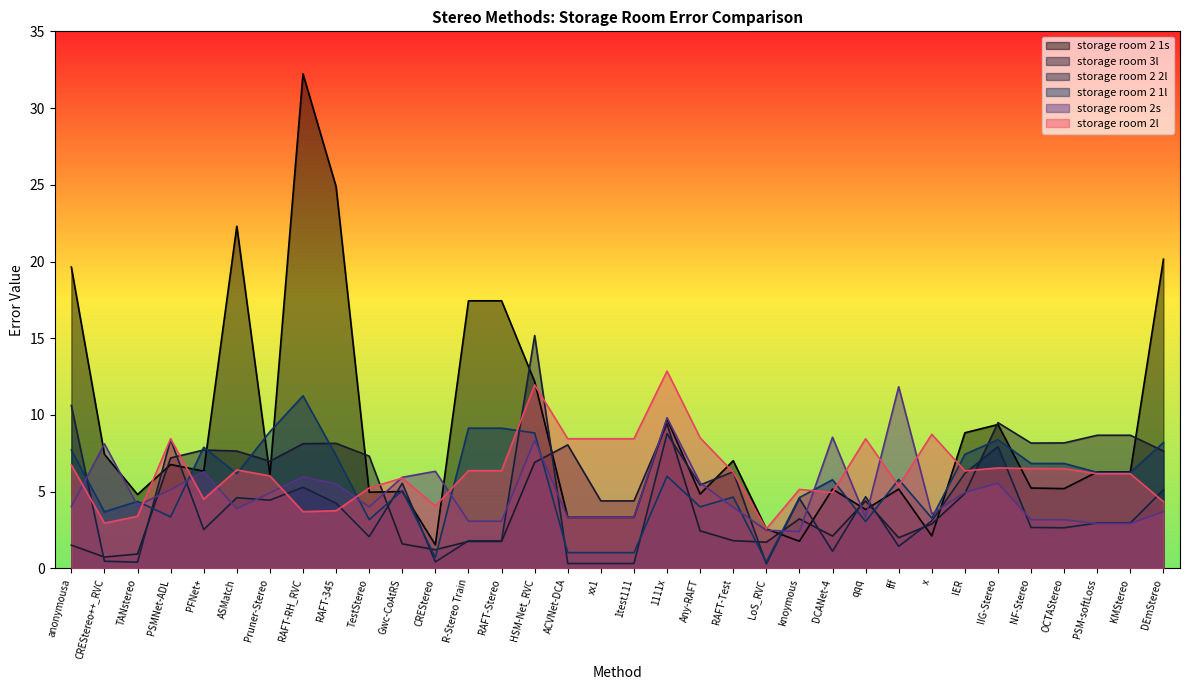

Which series ends up on top after the final intersection of storage room 2s and storage room 2 1l?

storage room 2 1l